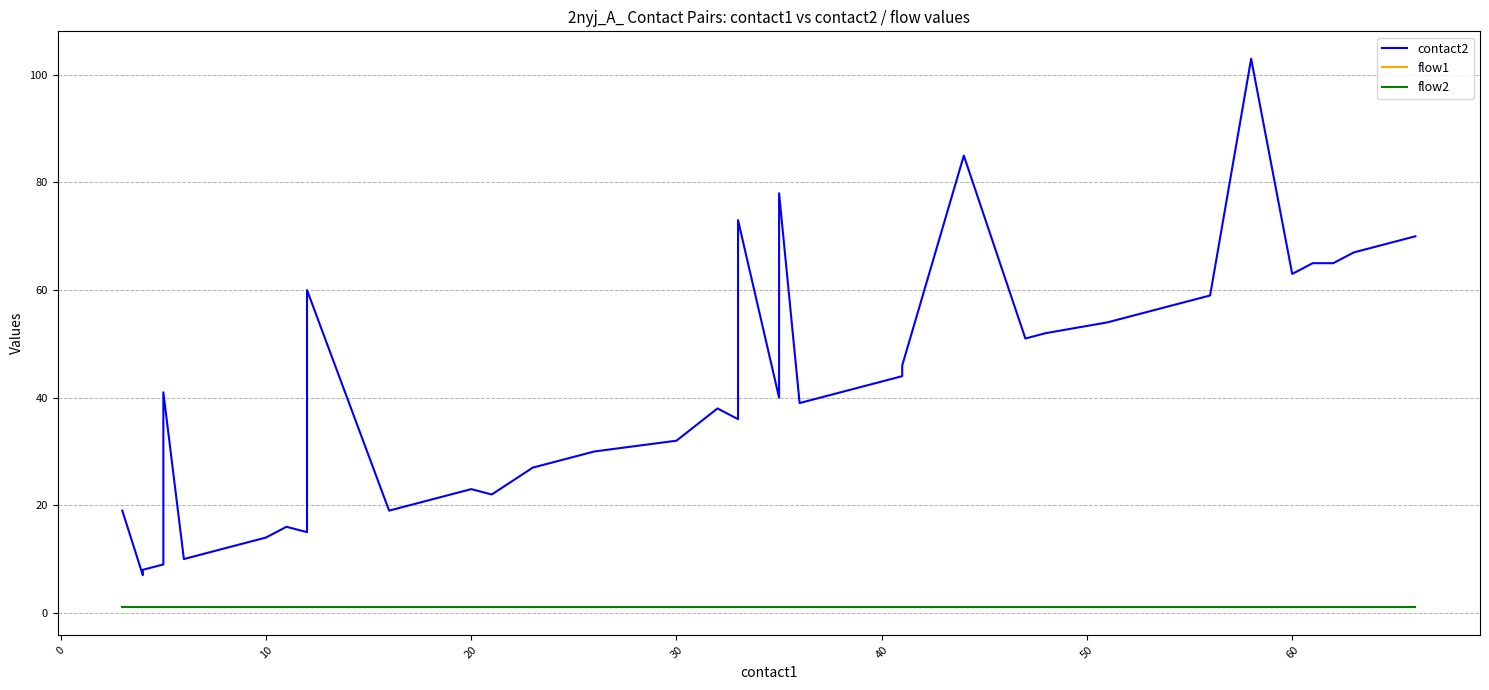

What is the value of the flow1 point at the 39th from the left?

1